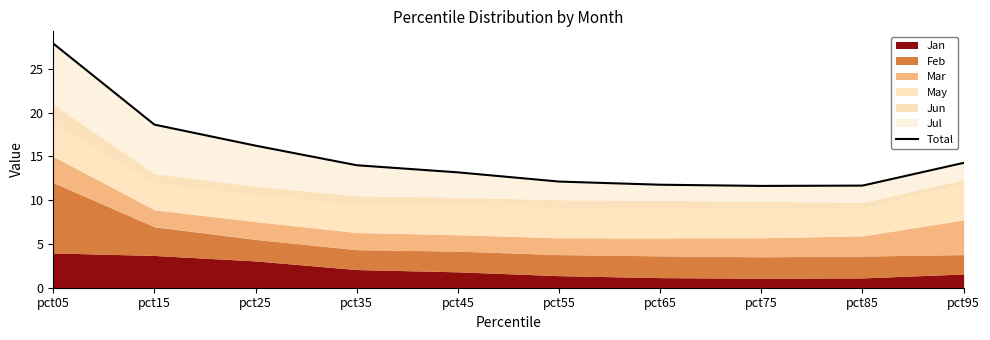

How many categories are shown in the chart?

10